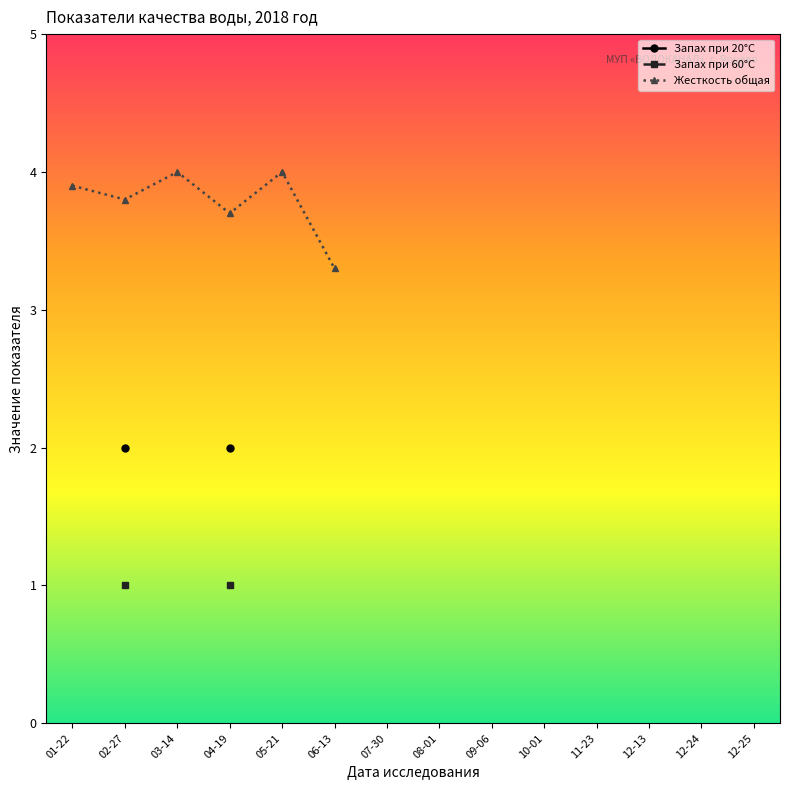

True or false: Запах при 20°С has more than 1 interior local peaks.

False